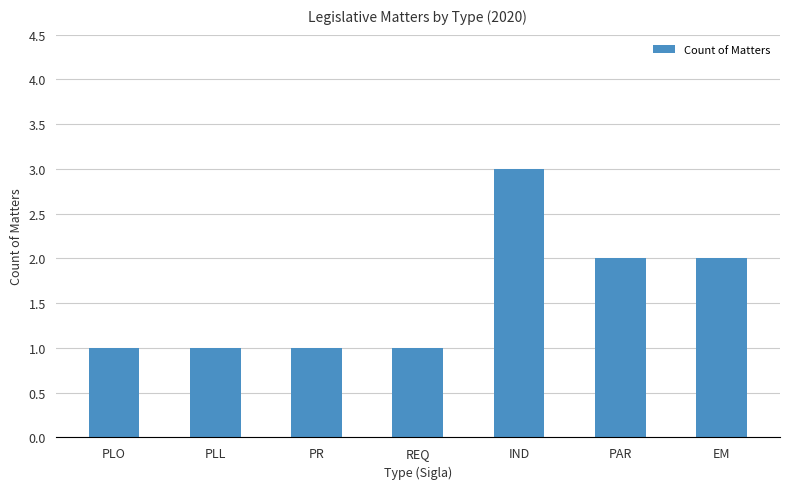

Reading left to right, extract all data points from this chart.

PLO=1	PLL=1	PR=1	REQ=1	IND=3	PAR=2	EM=2